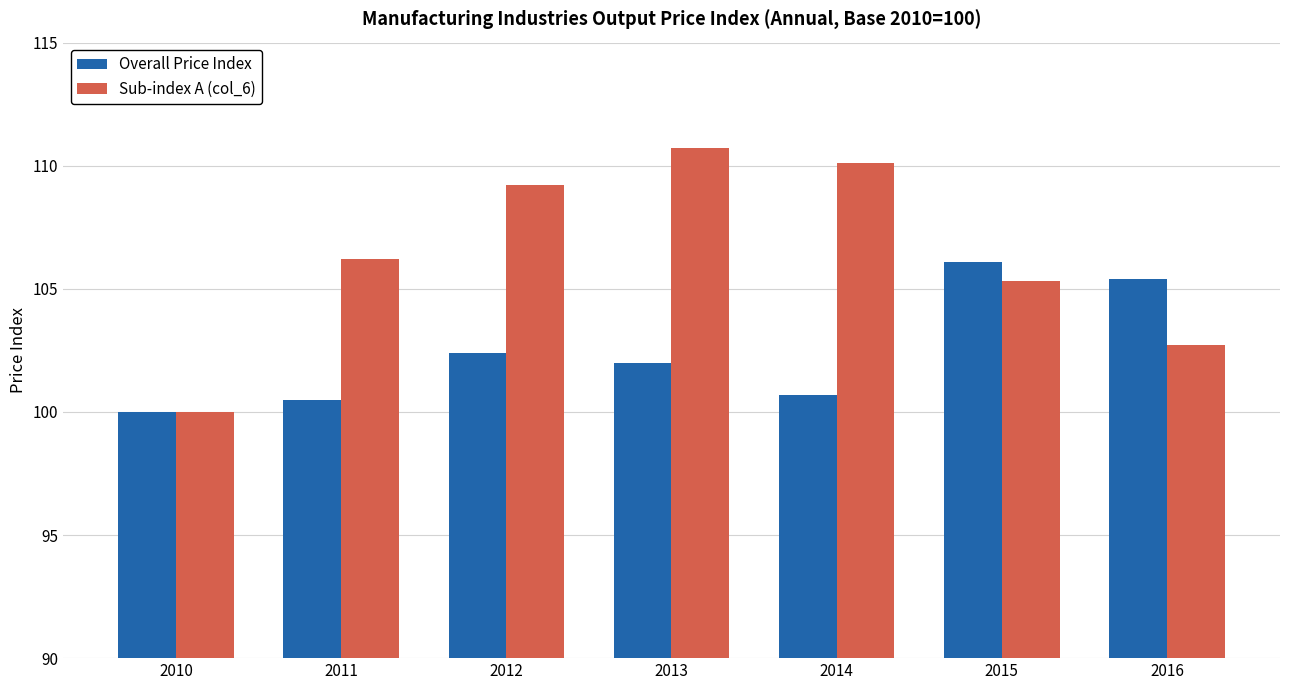

The Overall Price Index series shows 58.7 at 2015. True or false?

False